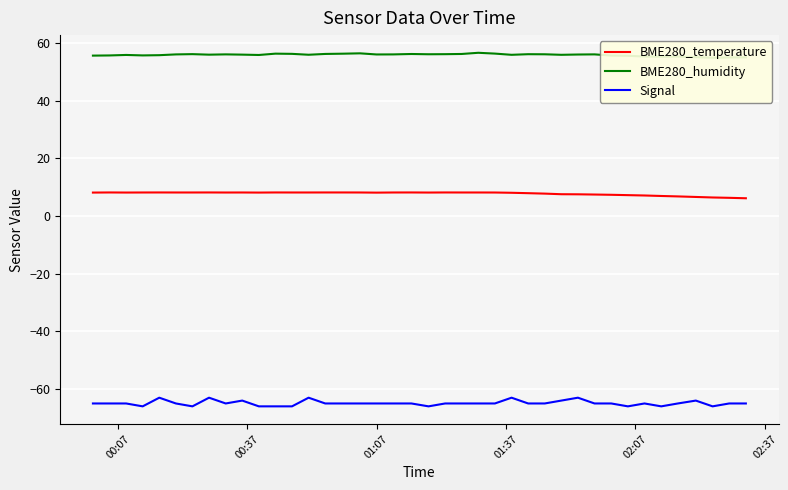

True or false: Signal and BME280_temperature intersect in this chart.

False